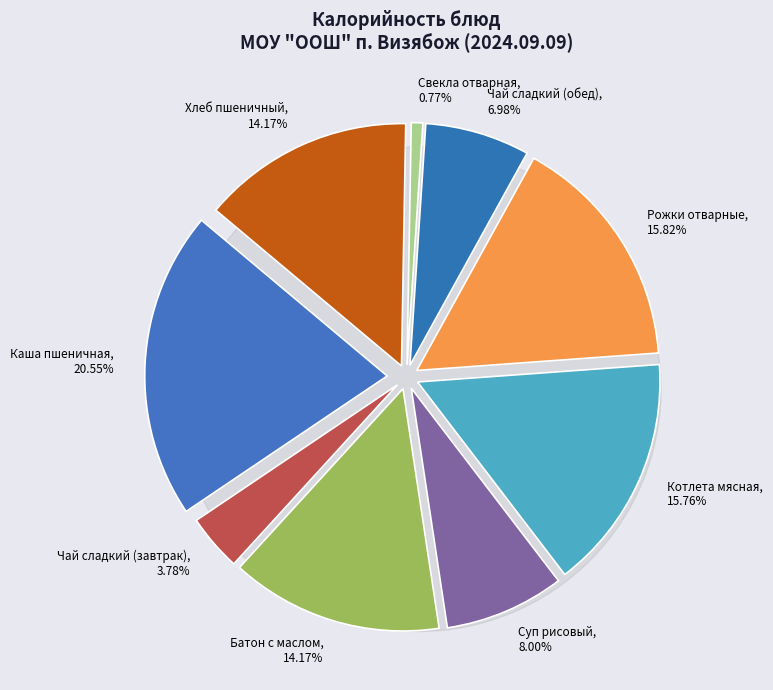

How many slices are in this pie chart?

9